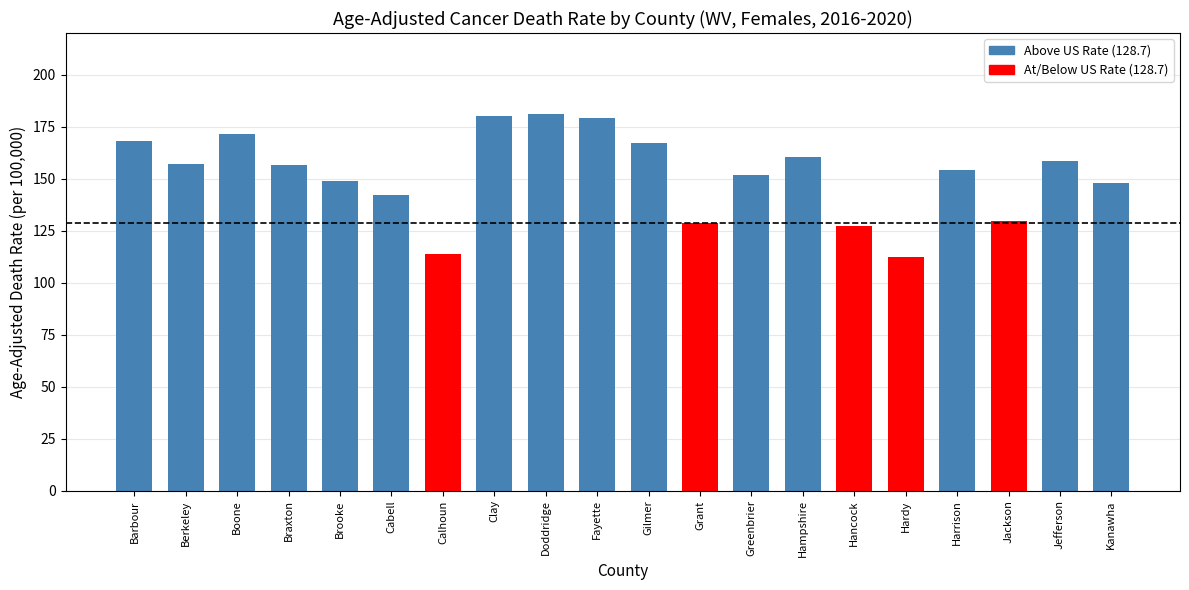

Approximately how many times larger is the value at Berkeley compared to Doddridge?

0.9